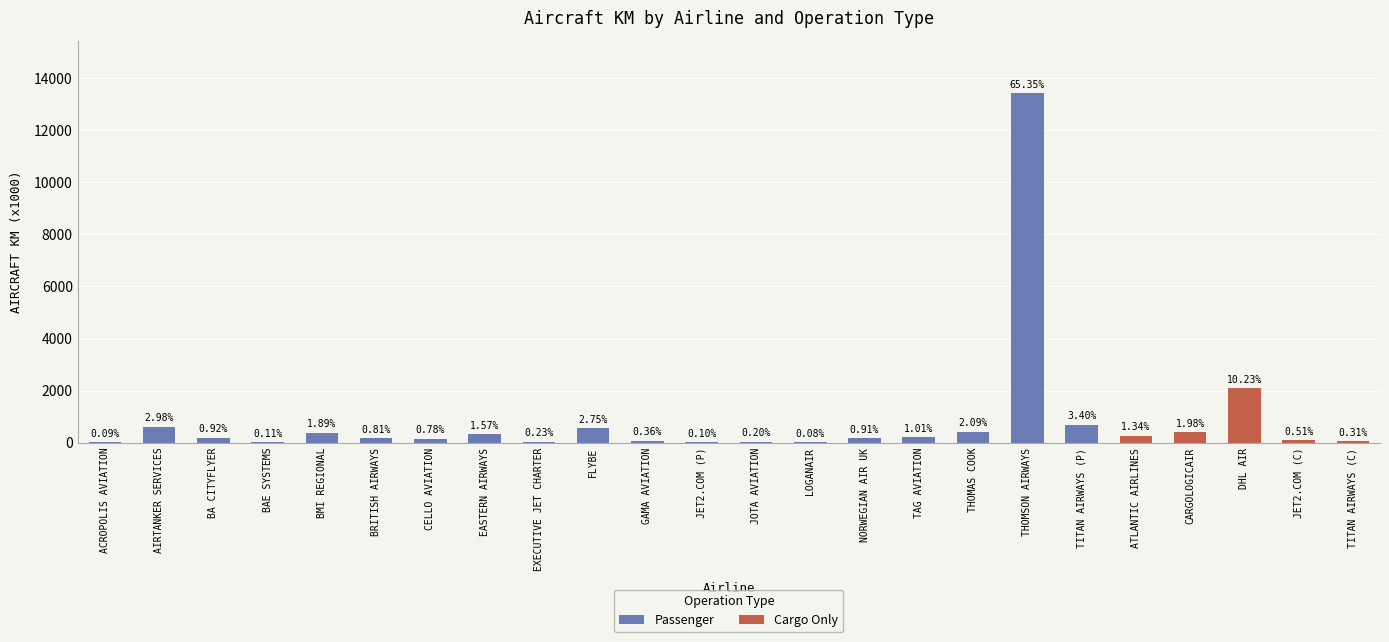

Which series has the widest spread of values?

Passenger